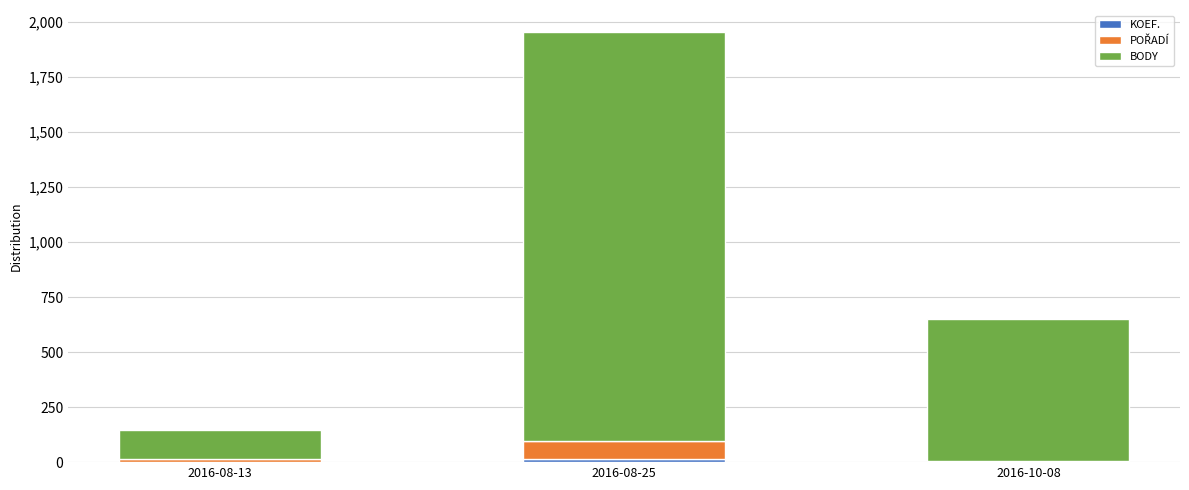

At which category is the sum across all series the highest?

2016-08-25